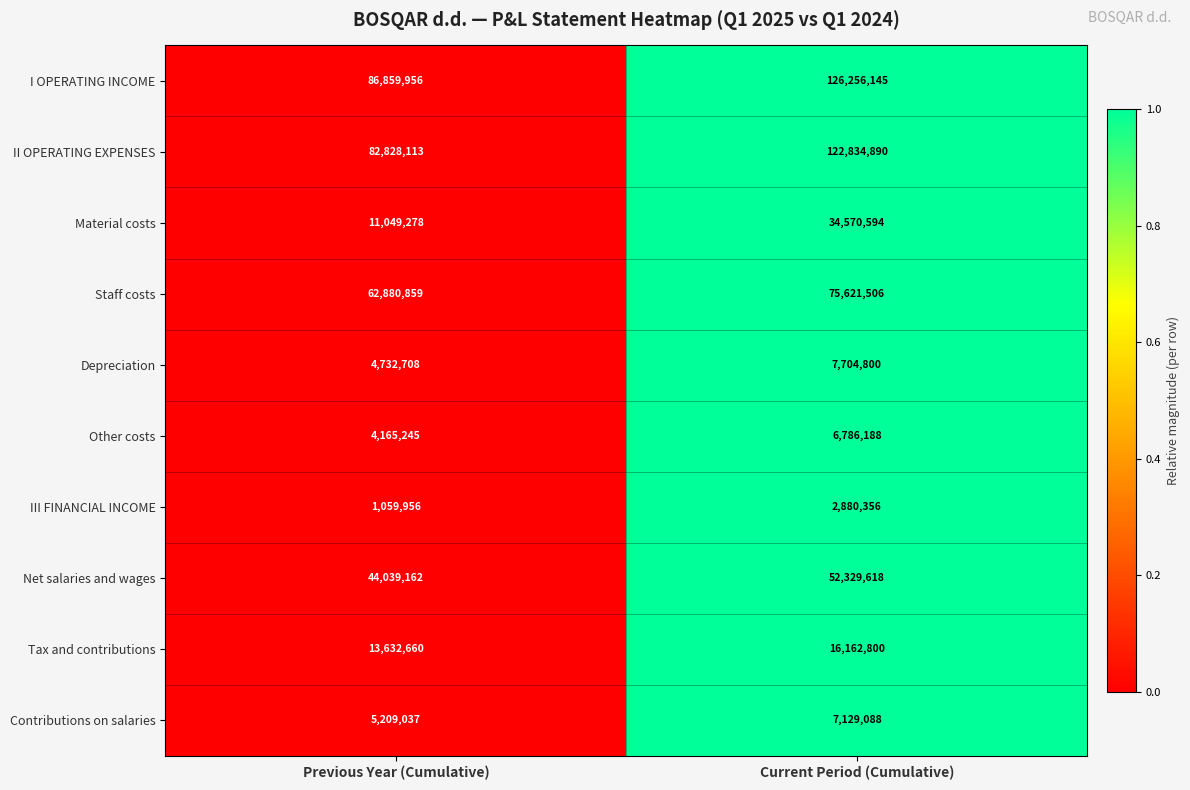

Which series has the largest total across all categories?

I OPERATING INCOME